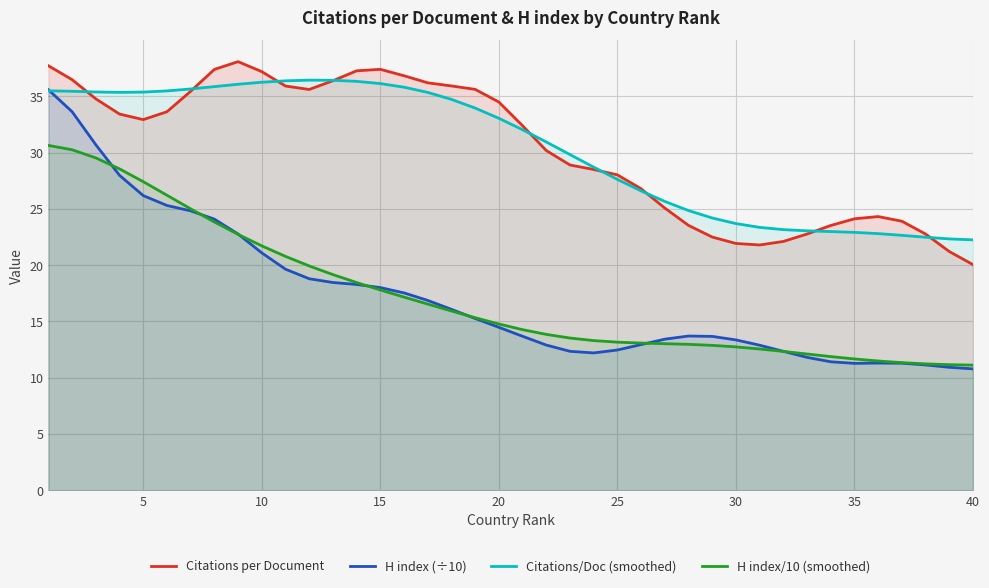

Is it true that H index (÷10) equals 7.6 at 20?

False